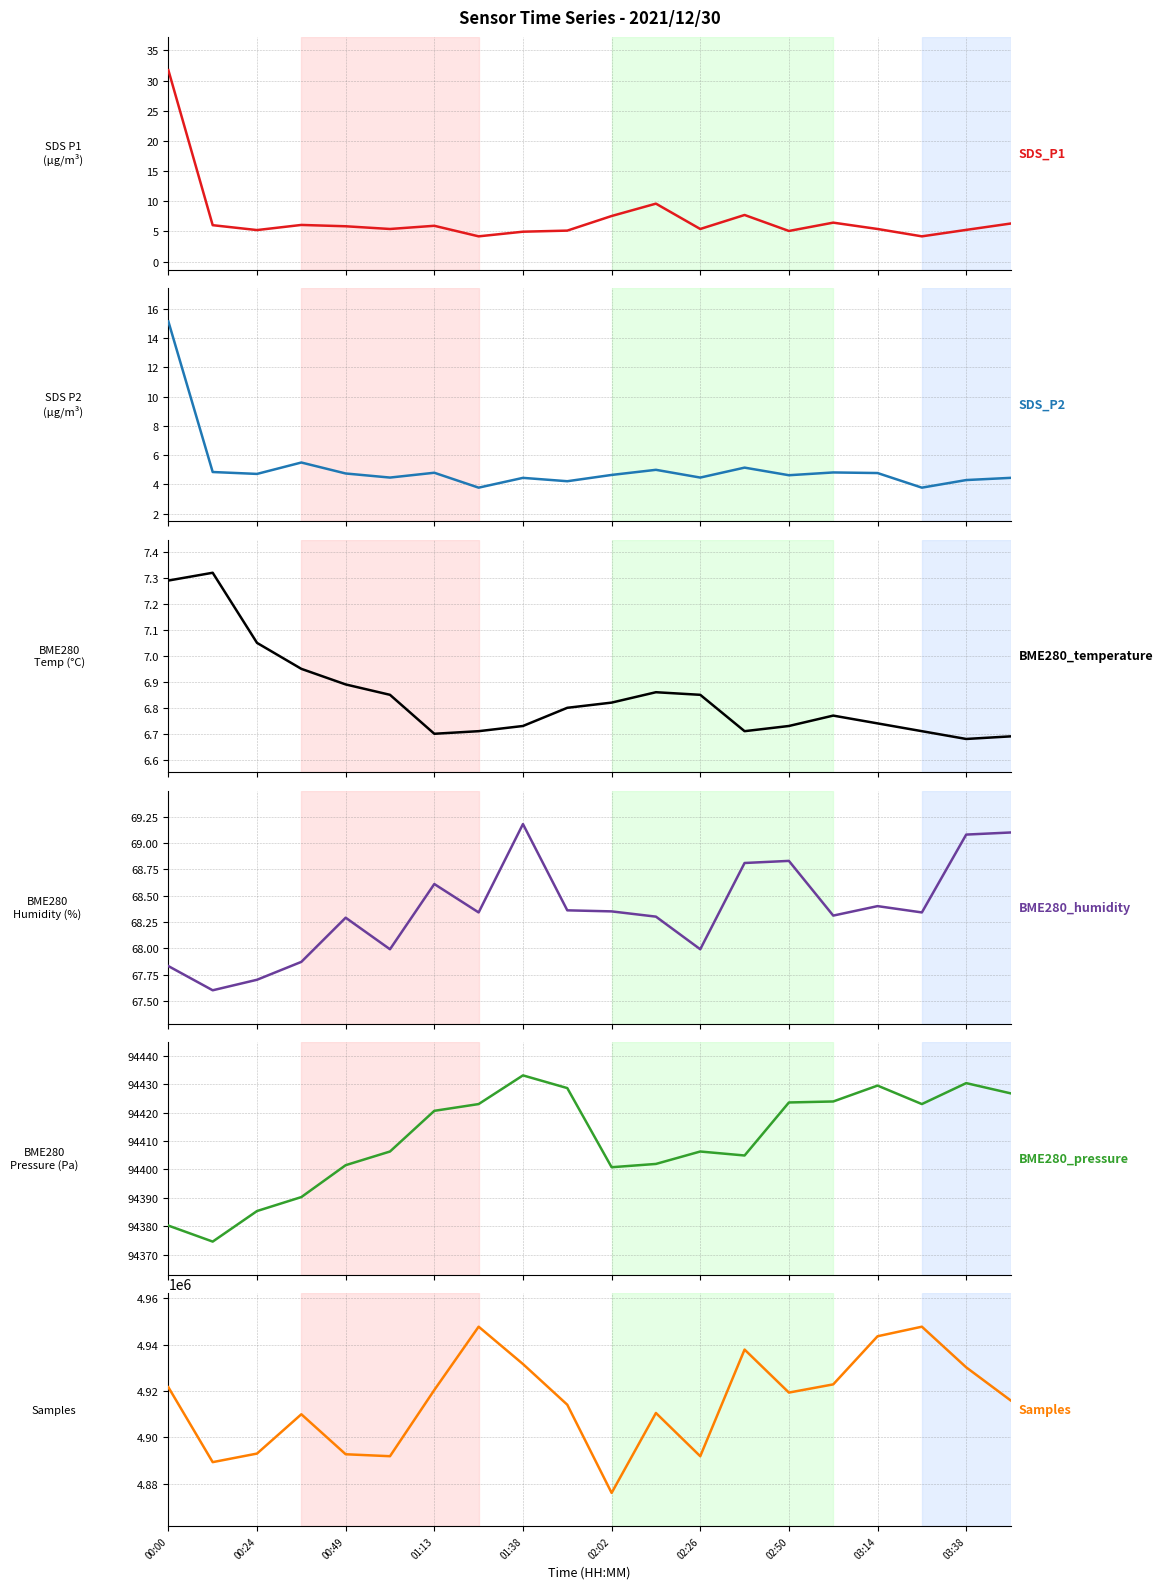

Is it true that SDS_P1 equals 1.4 at 19?

False